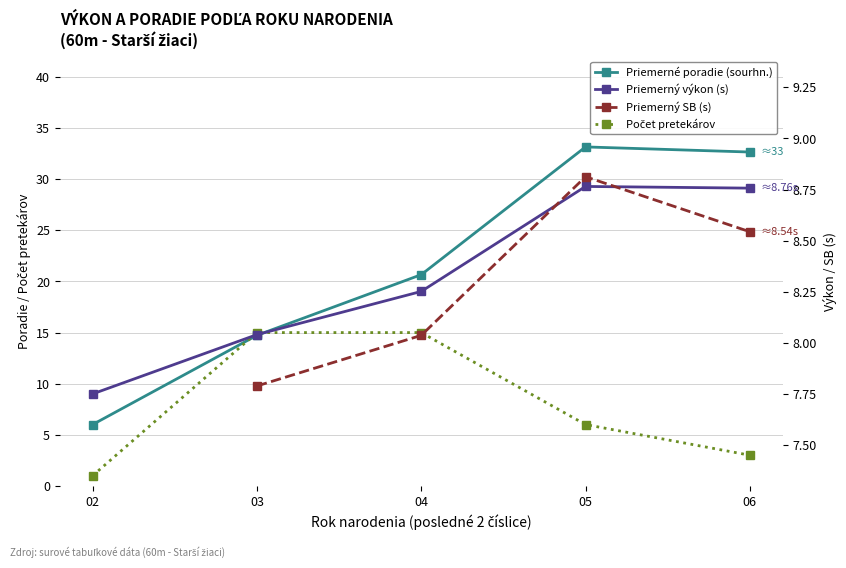

What is the spread (max minus min) of values at 05?

27.2